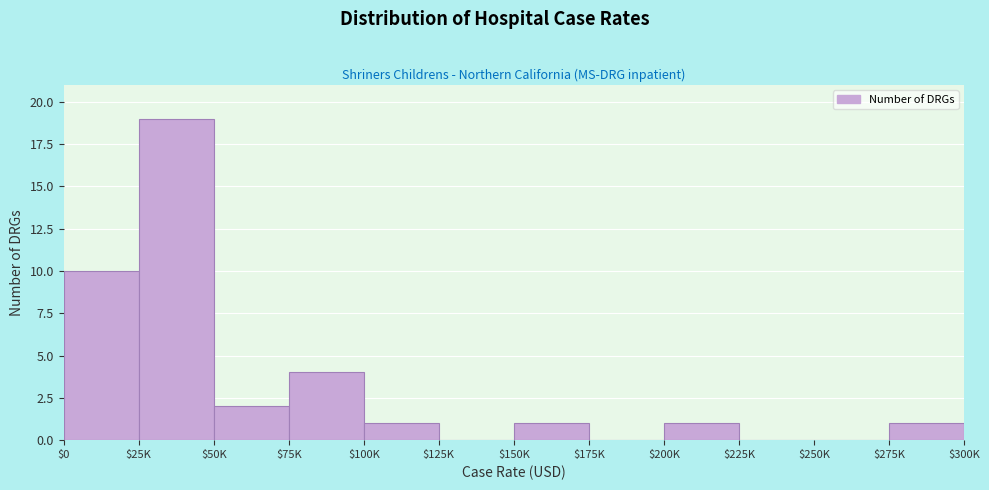

What is the sum of all values?

39